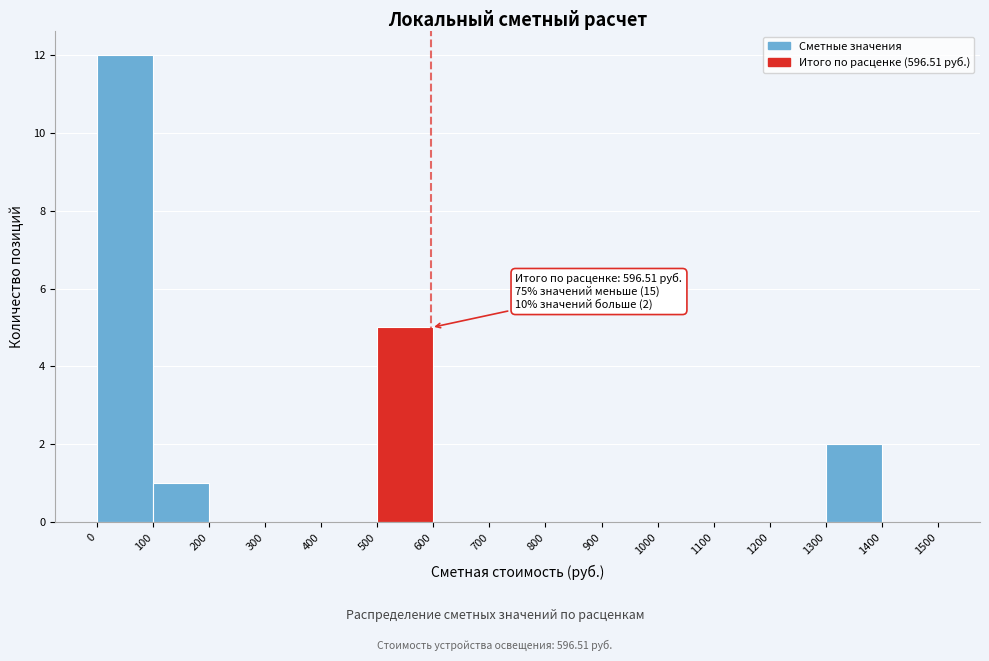

Over which range of the x-axis is the bar tallest?

0 to 100